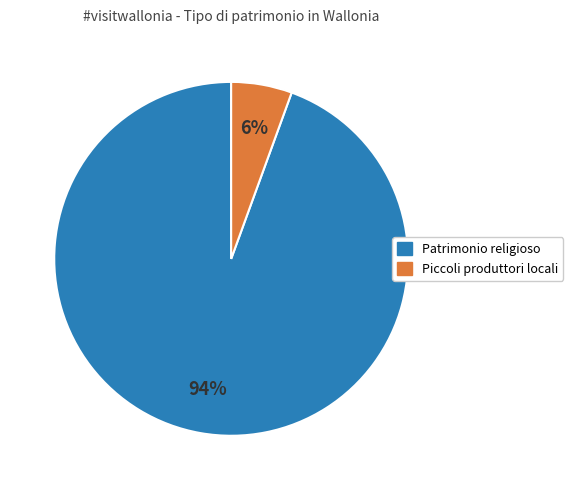

How many segments does this pie chart have?

2